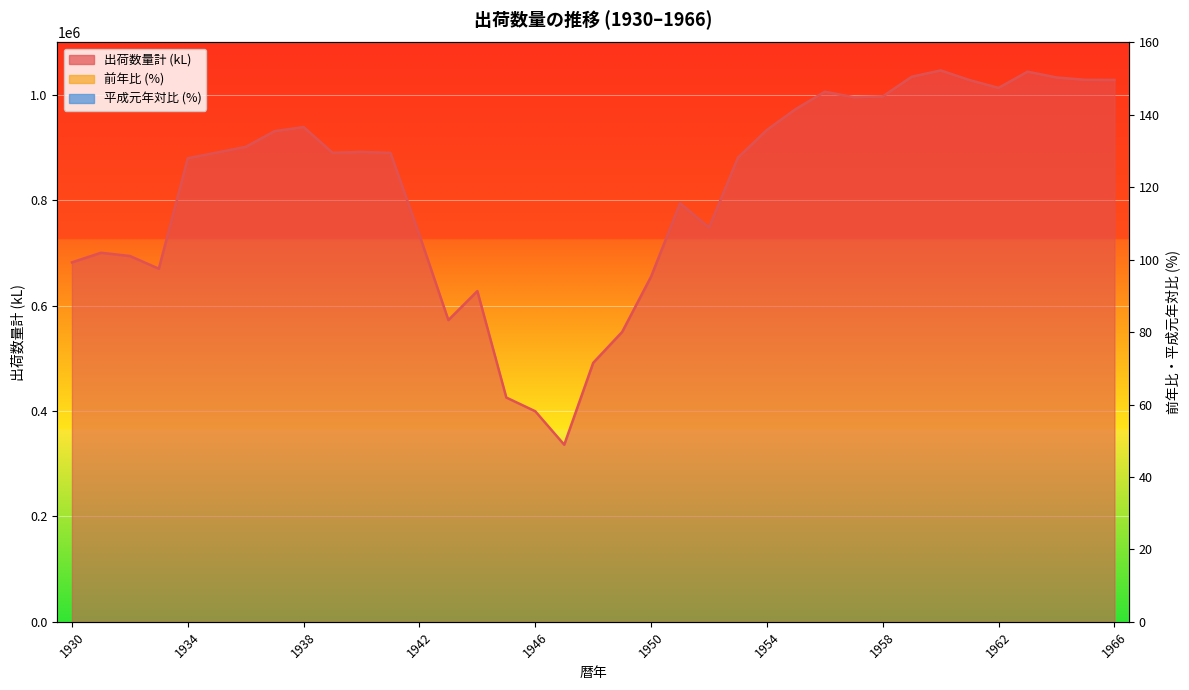

Which series has the largest range (max minus min)?

出荷数量計 (kL)